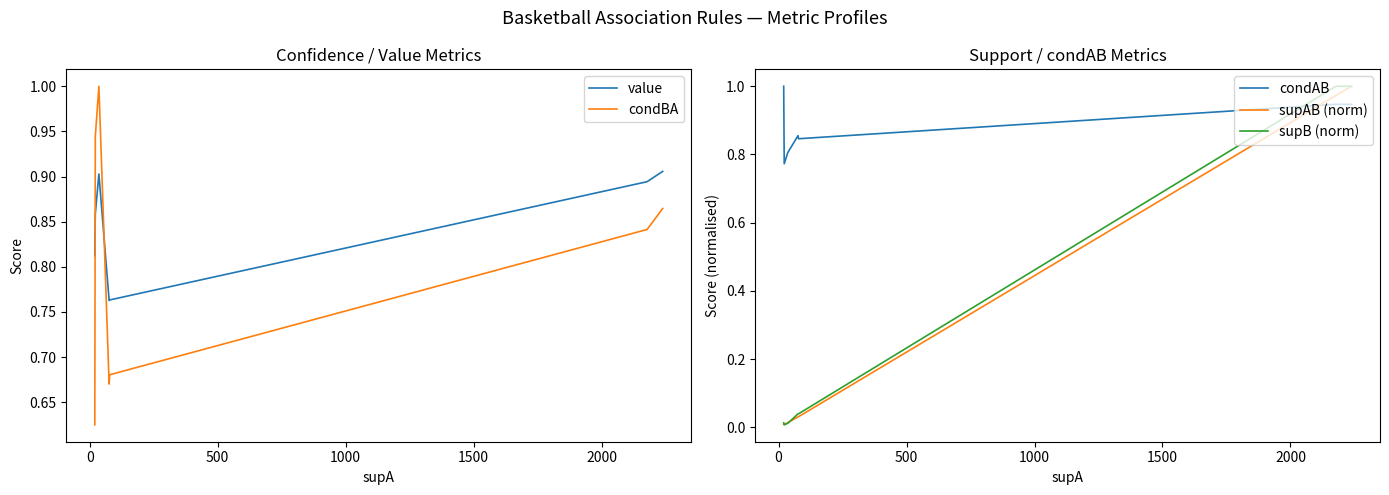

Rank the categories by supAB (norm) value from highest to lowest.

2500, 2000, 1500, 1000, 500, −500, 0